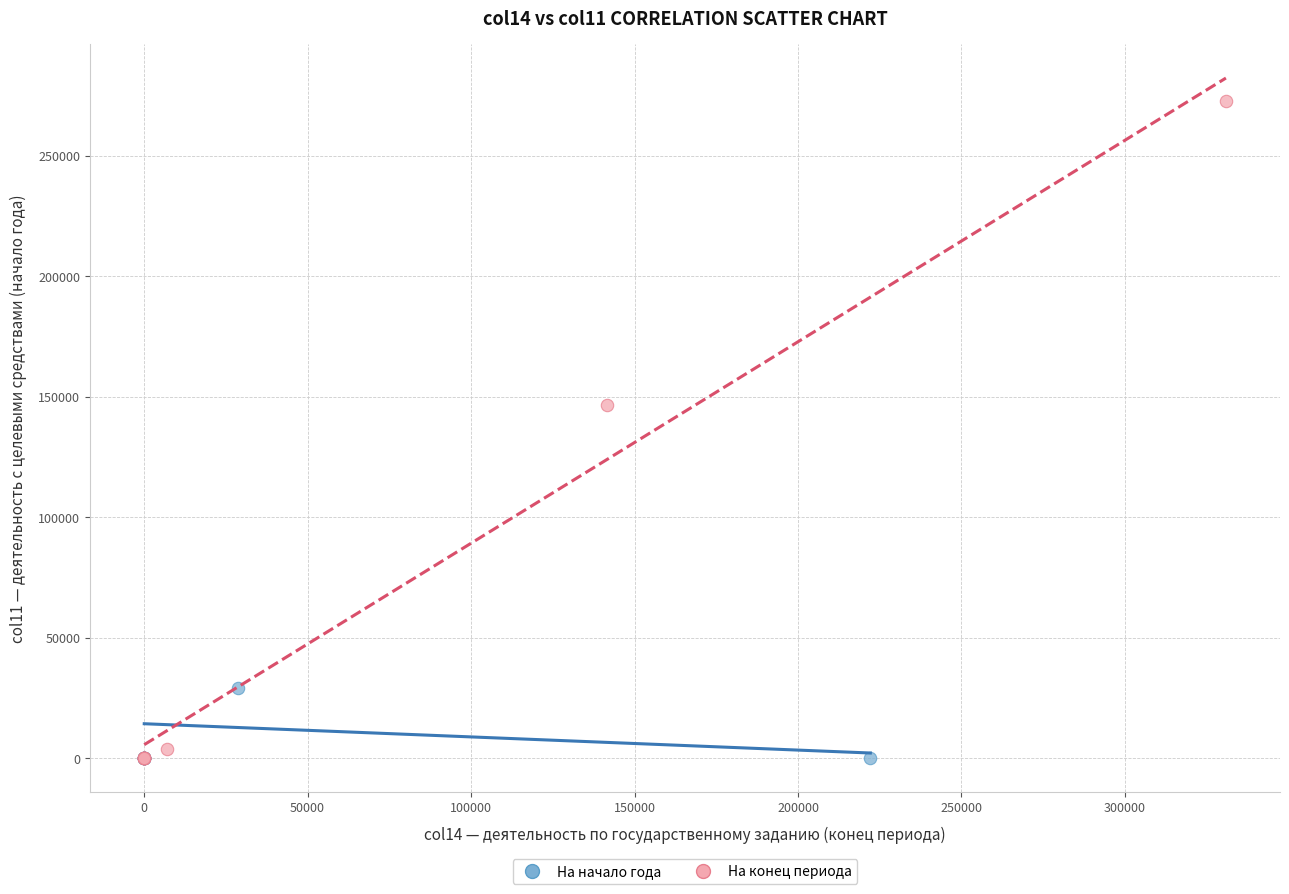

Which series contains the highest Y value?

На конец периода